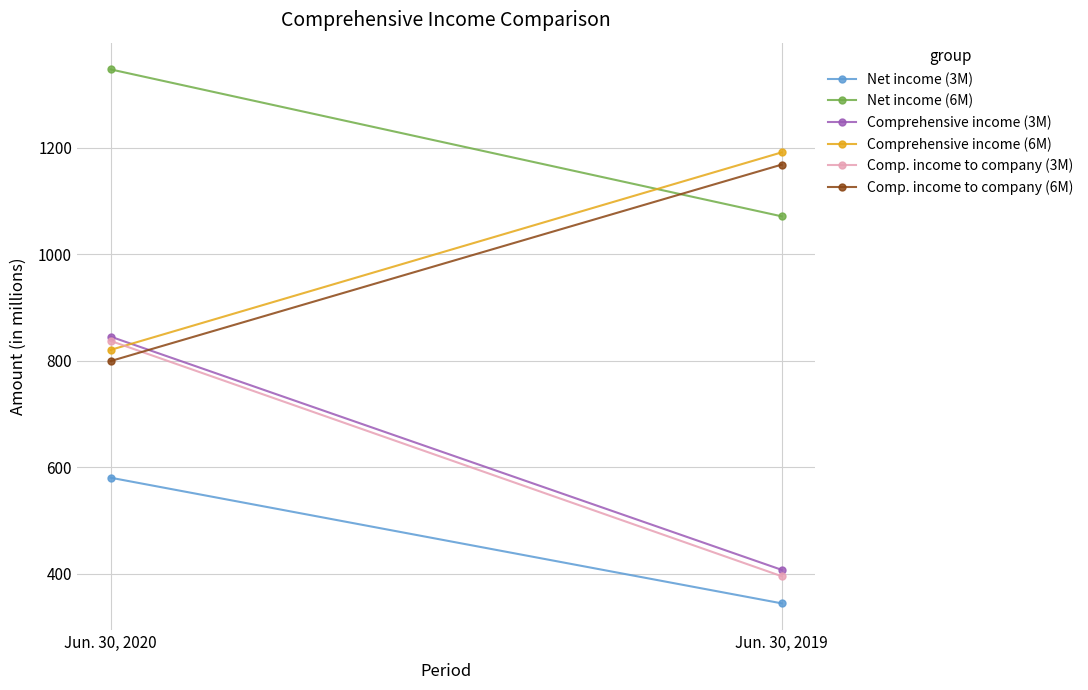

Where is Comp. income to company (3M) nearest to the value 616?

Jun. 30, 2020